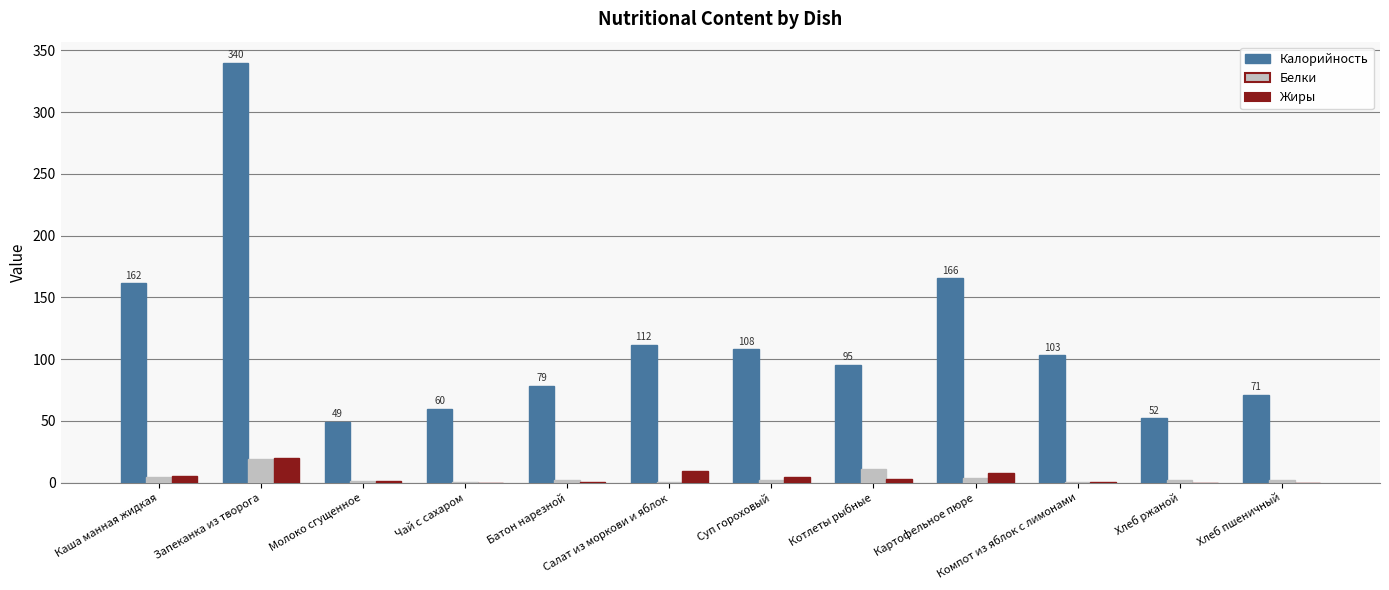

What is the spread (max minus min) of values at Каша манная жидкая?

156.9